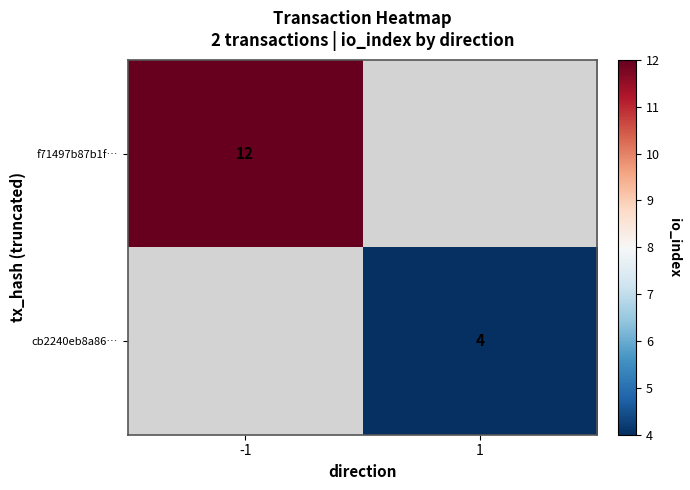

True or false: f71497b87b1f… has a value of 20.3 at -1.

False